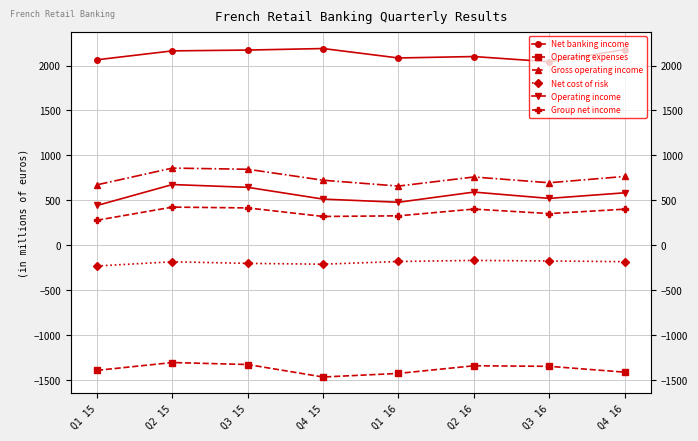

In Operating income, how many points are higher than both neighbors (excluding endpoints)?

2